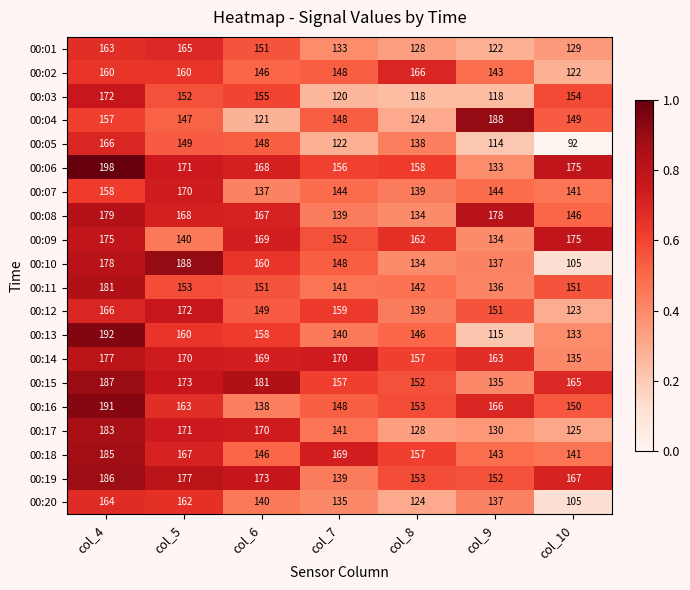

At which label does 00:02 first exceed 148?

col_4